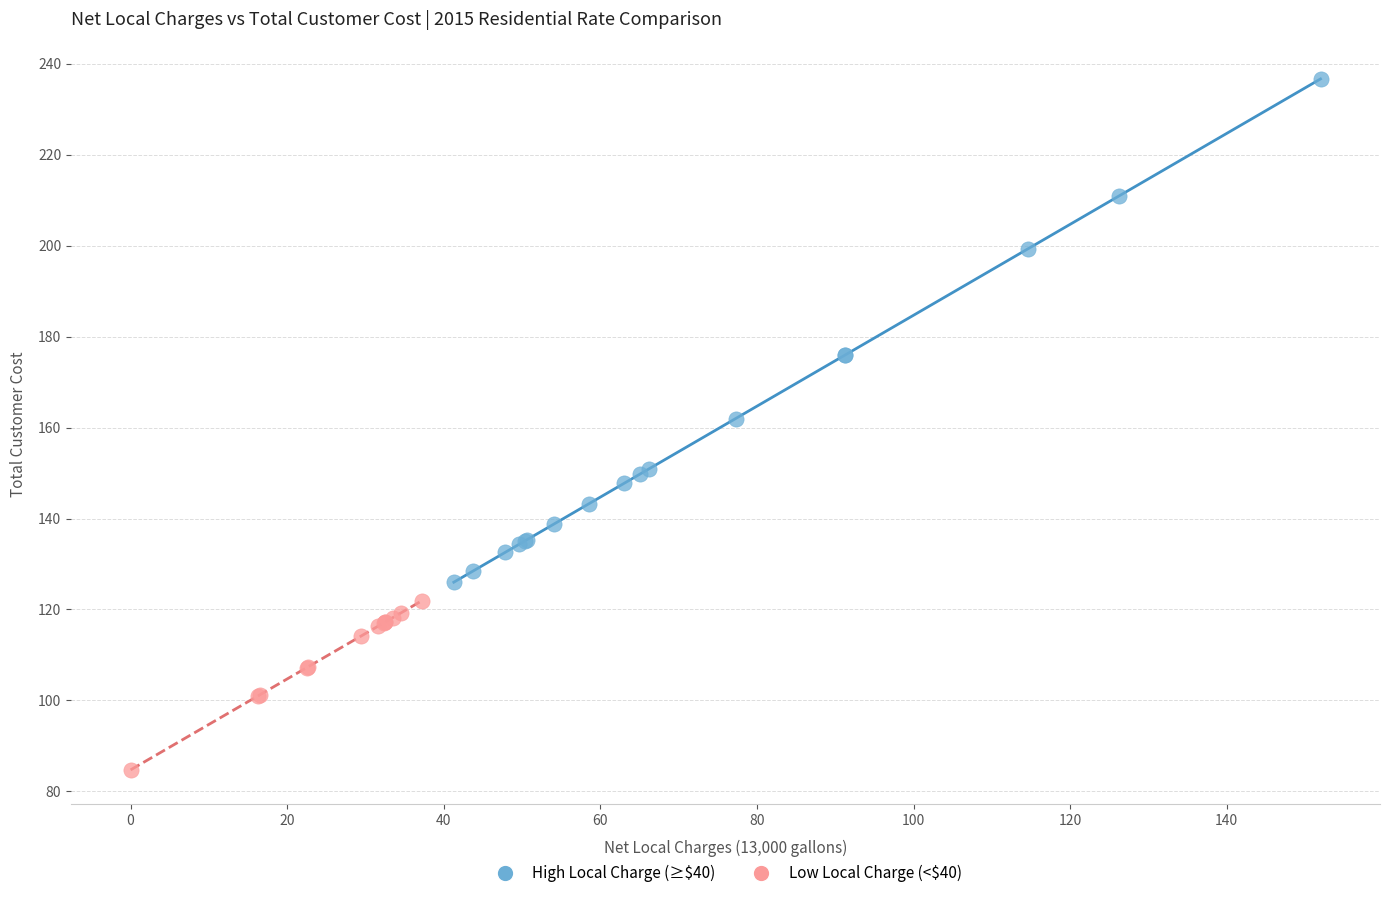

Which series reaches the minimum Y coordinate?

Low Local Charge (<$40)